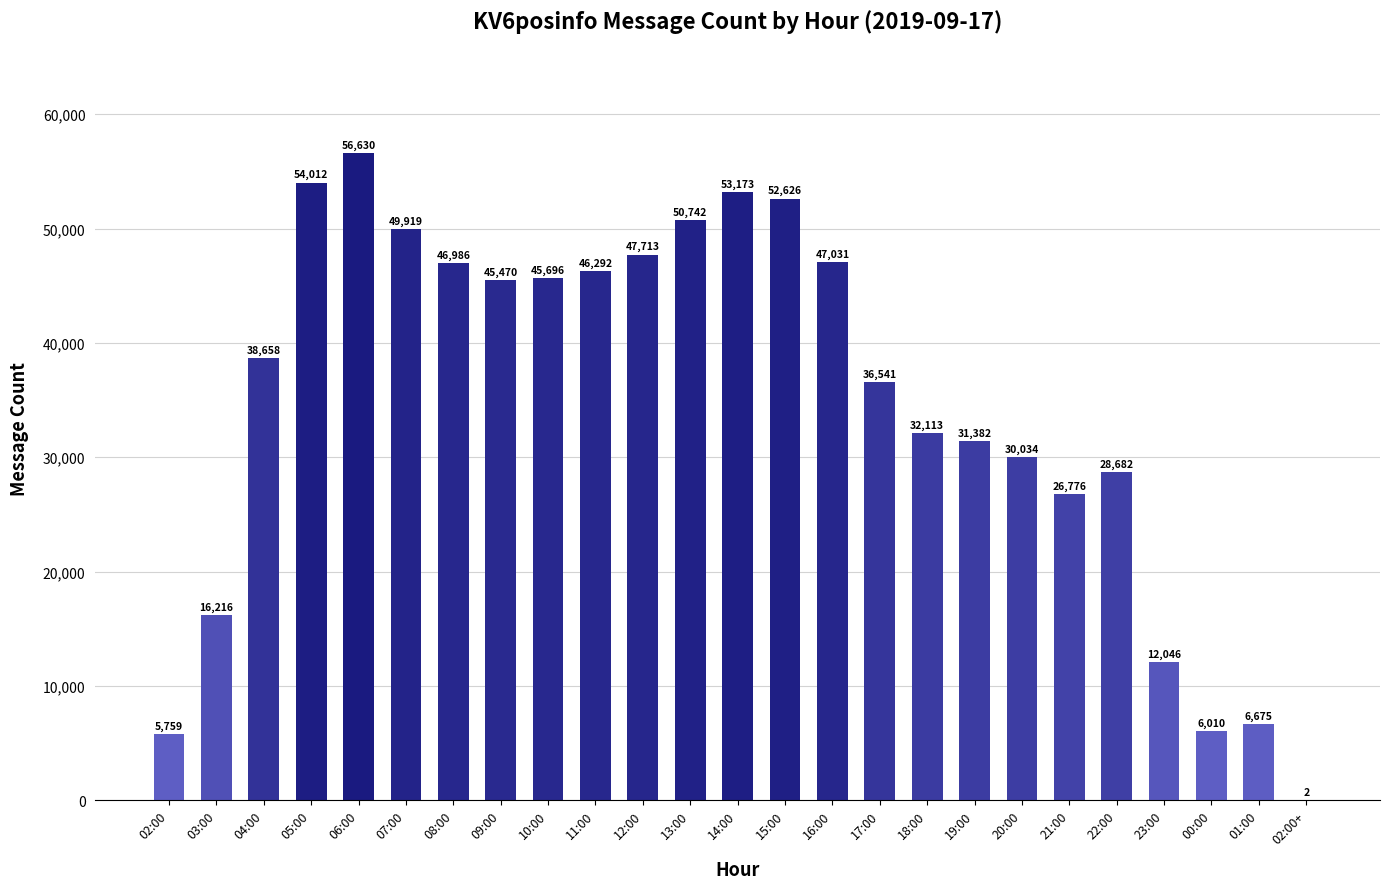

At which category does the chart reach its peak across all series?

06:00